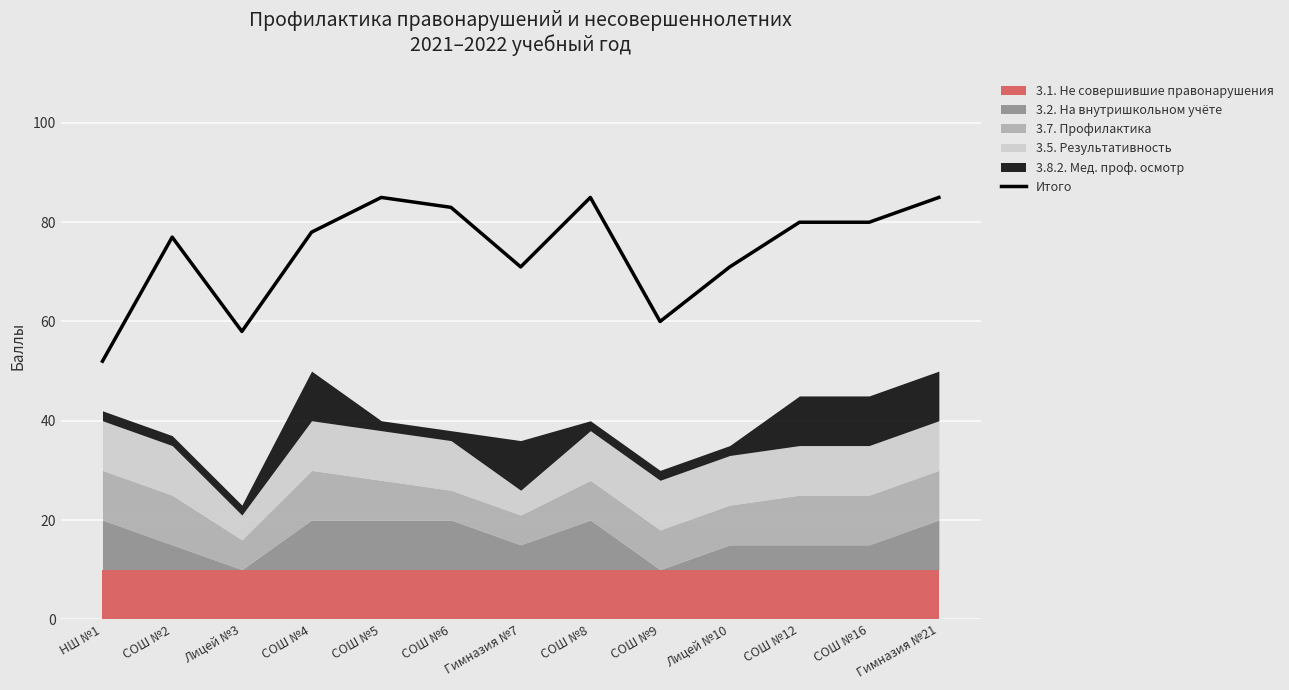

What is the minimum value shown in the chart?

52